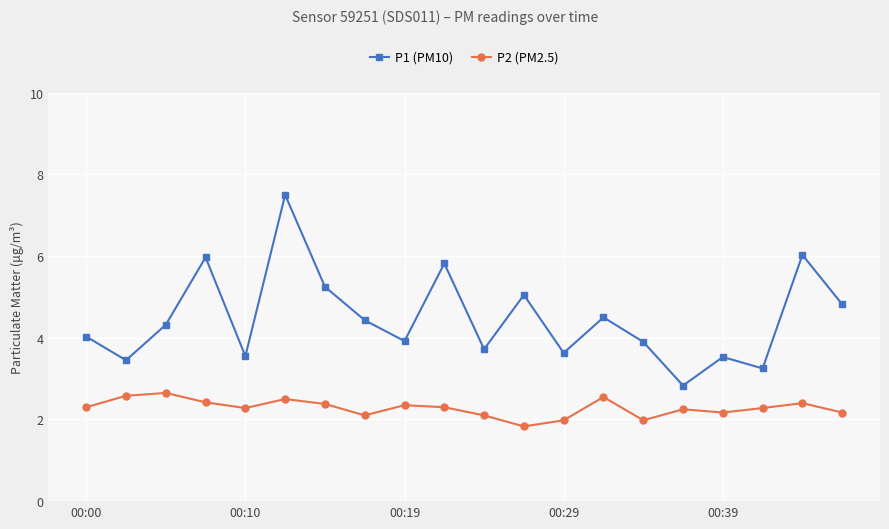

List the series in order of their peak value, lowest first.

P2 (PM2.5), P1 (PM10)